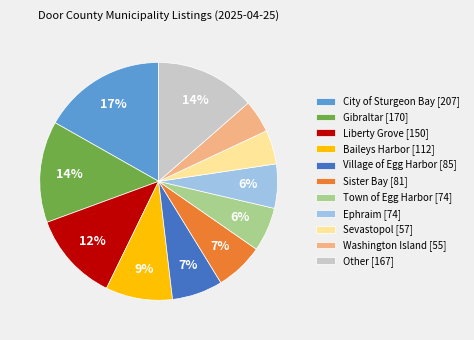

How many slices are in this pie chart?

11